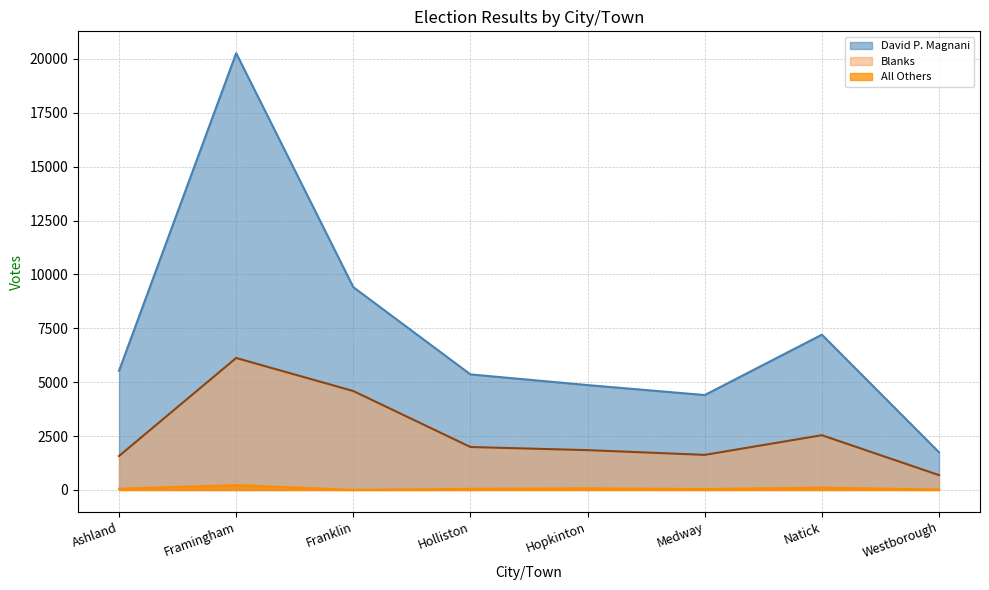

True or false: Blanks has more than 1 interior local peaks.

True